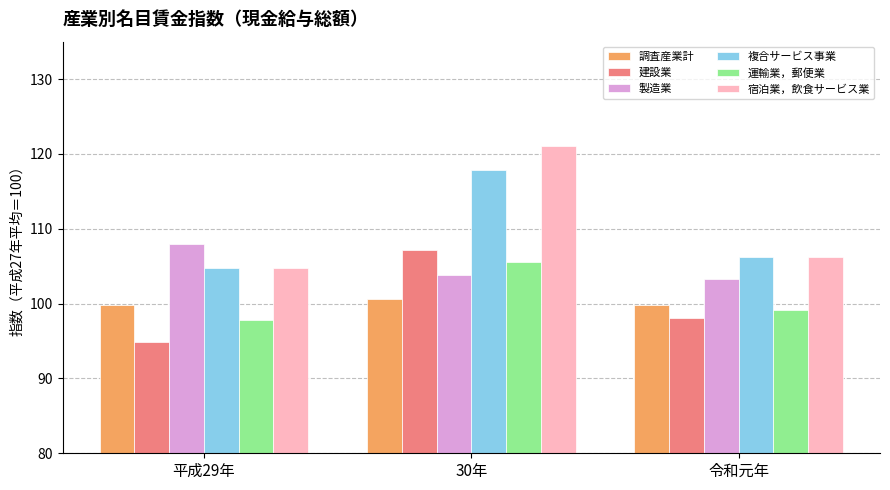

Between 平成29年 and 令和元年, which series saw the biggest shift?

製造業